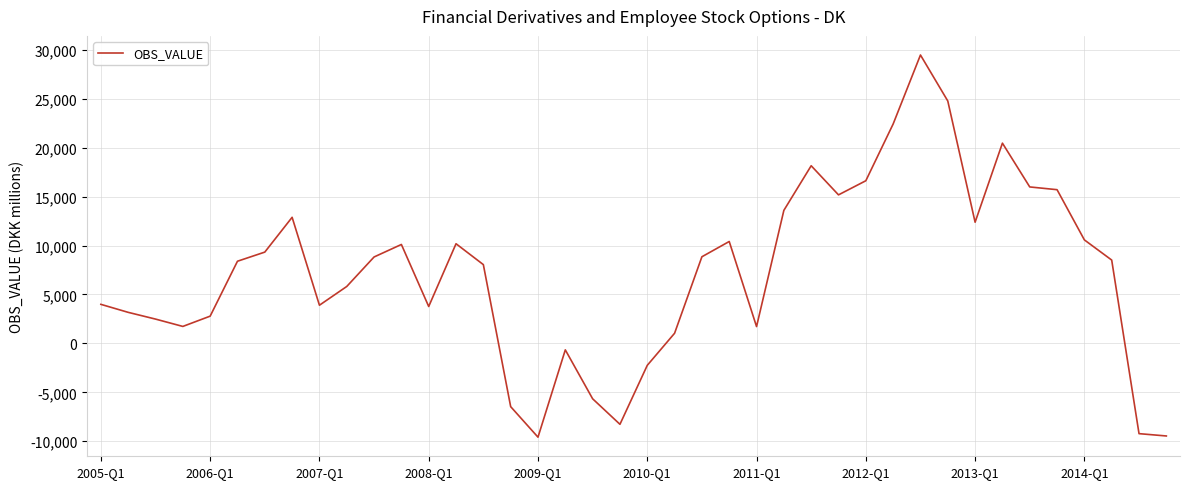

What is the difference between the maximum and minimum values?

39048